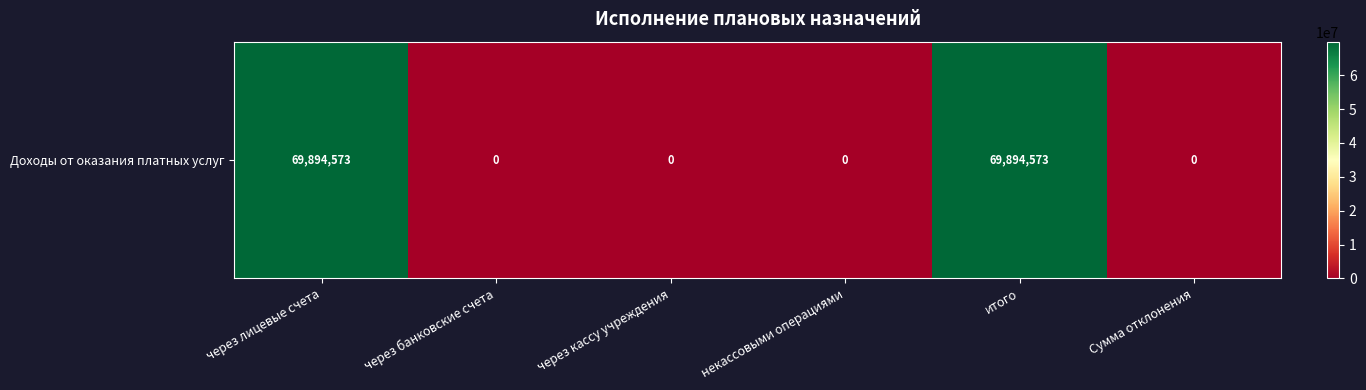

The chart shows a value of 0 at через кассу учреждения. True or false?

True